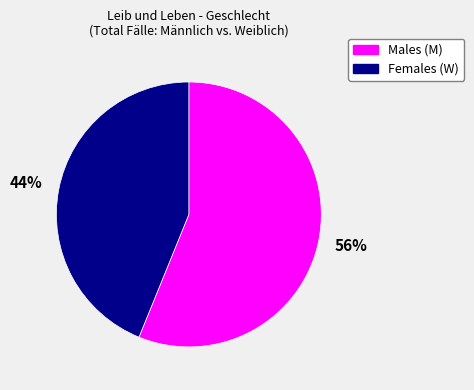

To the nearest percent, what is the difference between the largest and smallest slice percentages?

12%